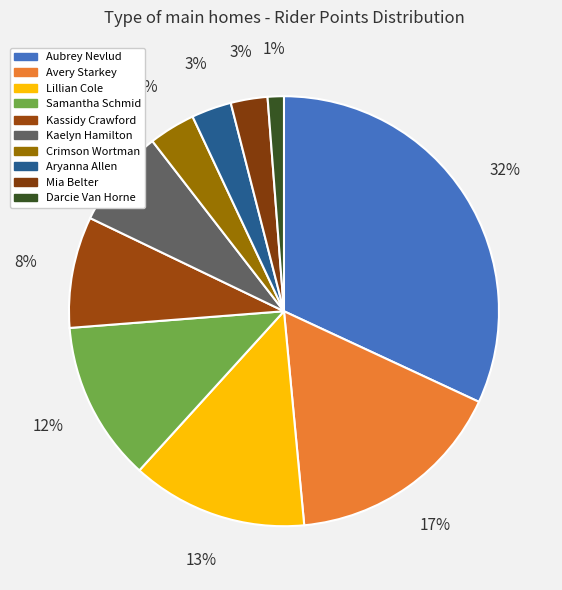

Which slice is the smallest?

Darcie Van Horne